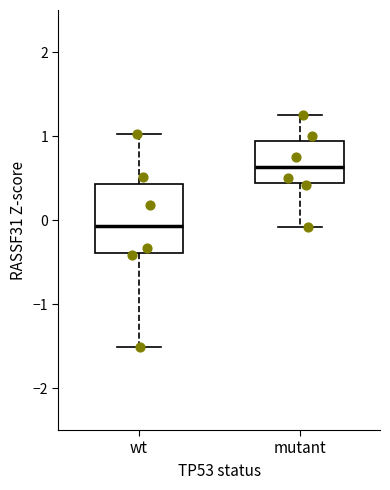

Reading left to right, transcribe this box plot: for each box, give where its median line is, the range the box spans, and where its two whiskers end, as read against the y-axis. The values are not printed on the chart, so give them approximately, as read against the axis.

wt: median -0.1, box -0.4 to 0.4, whiskers -1.5 to 1.0
mutant: median 0.6, box 0.4 to 0.9, whiskers -0.1 to 1.3